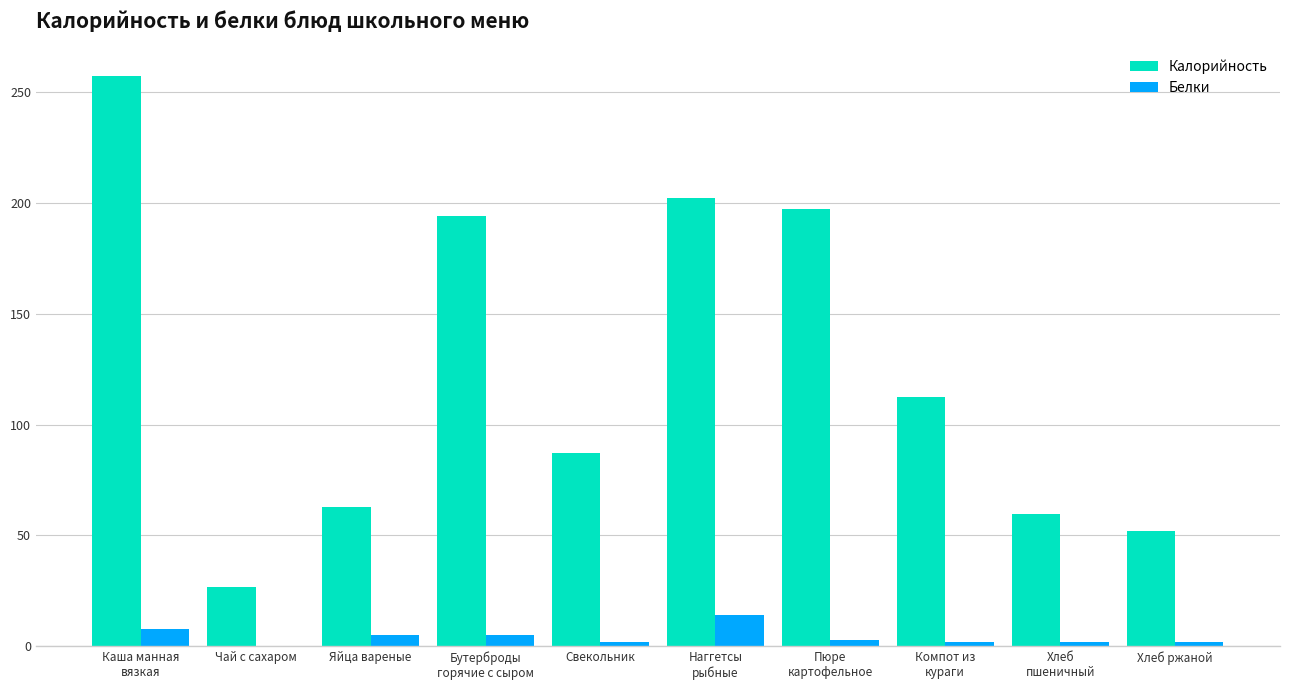

The value of Калорийность at Пюре
картофельное is 197.2. True or false?

True